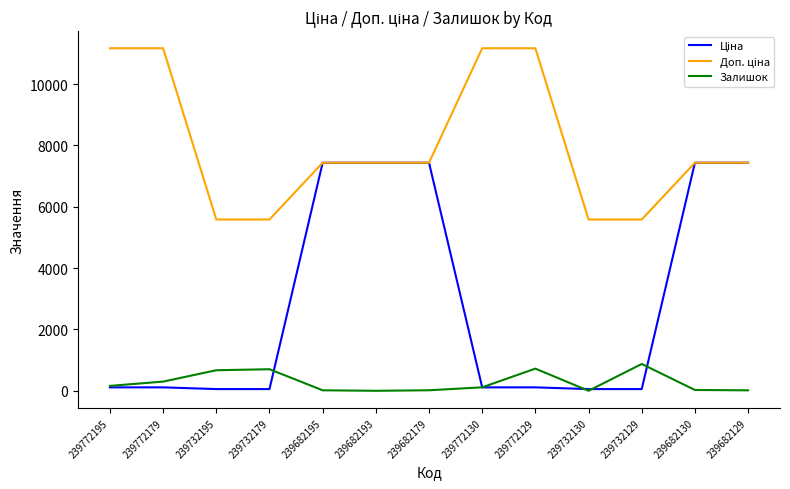

What is the greatest value displayed?

11169.0